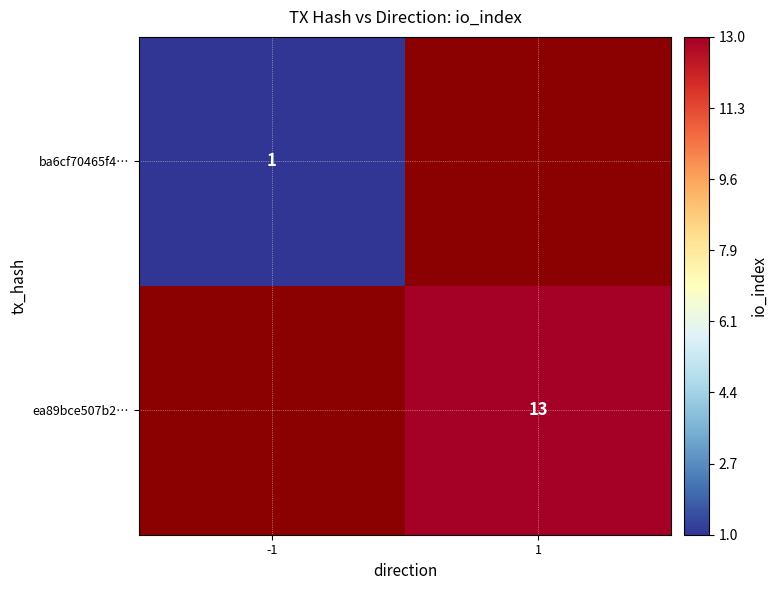

True or false: ea89bce507b2… has a value of 21 at 1.

False